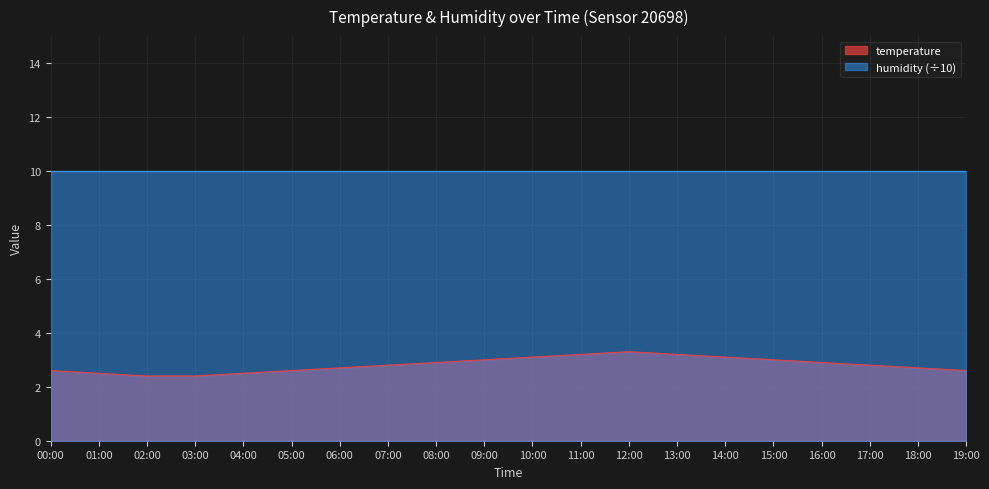

What is the greatest value displayed?

10.0